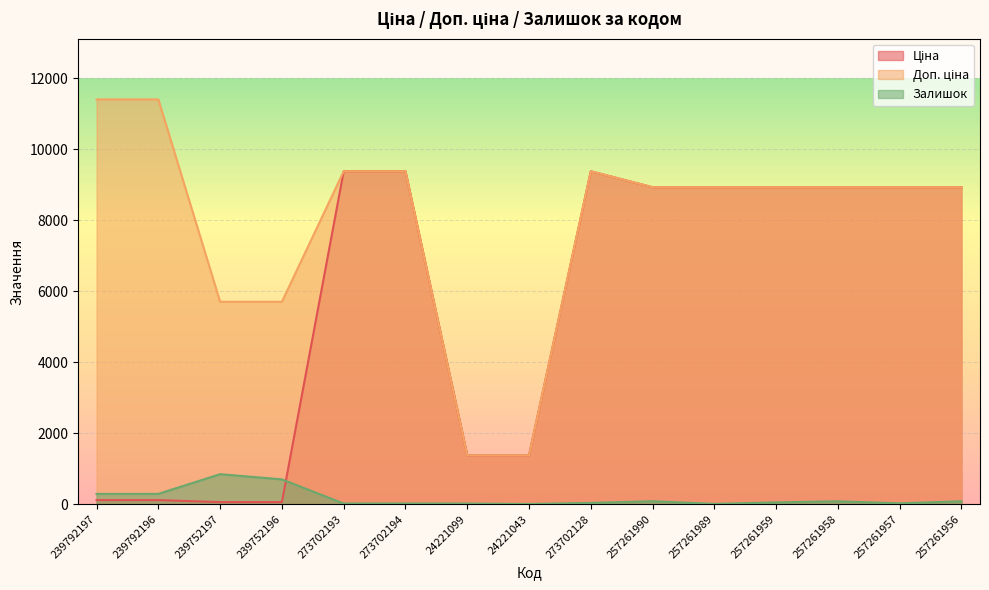

What are all the series names shown in the legend?

Ціна, Доп. ціна, Залишок